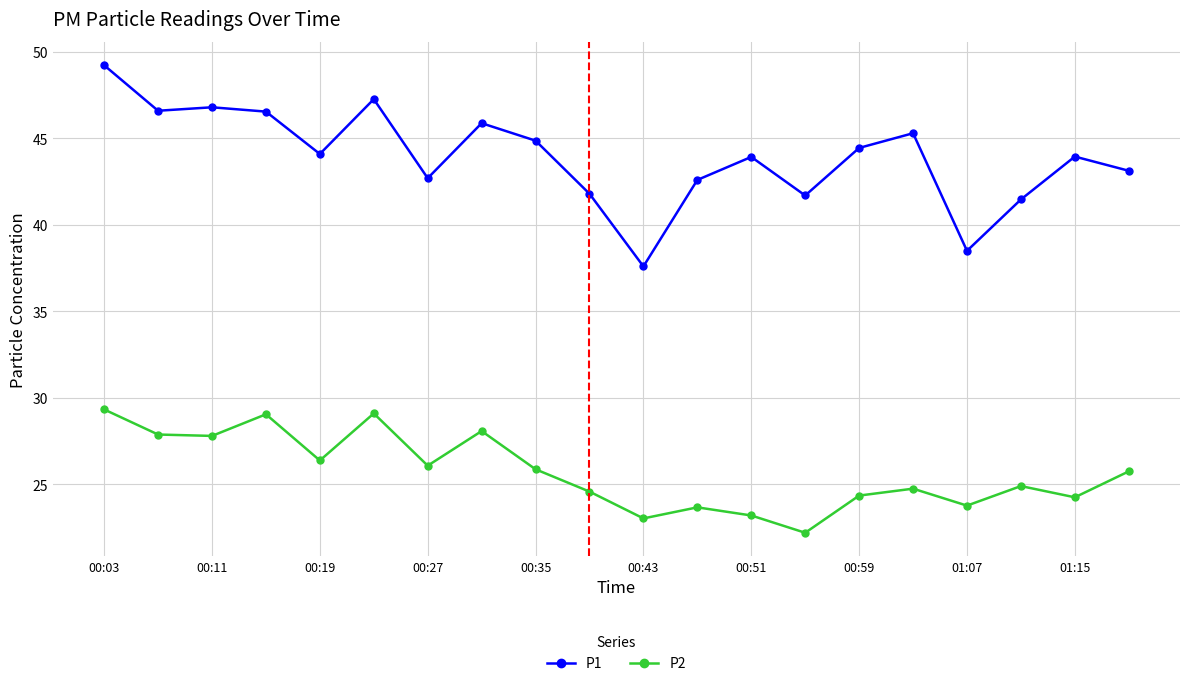

What is the minimum value shown in the chart?

22.2